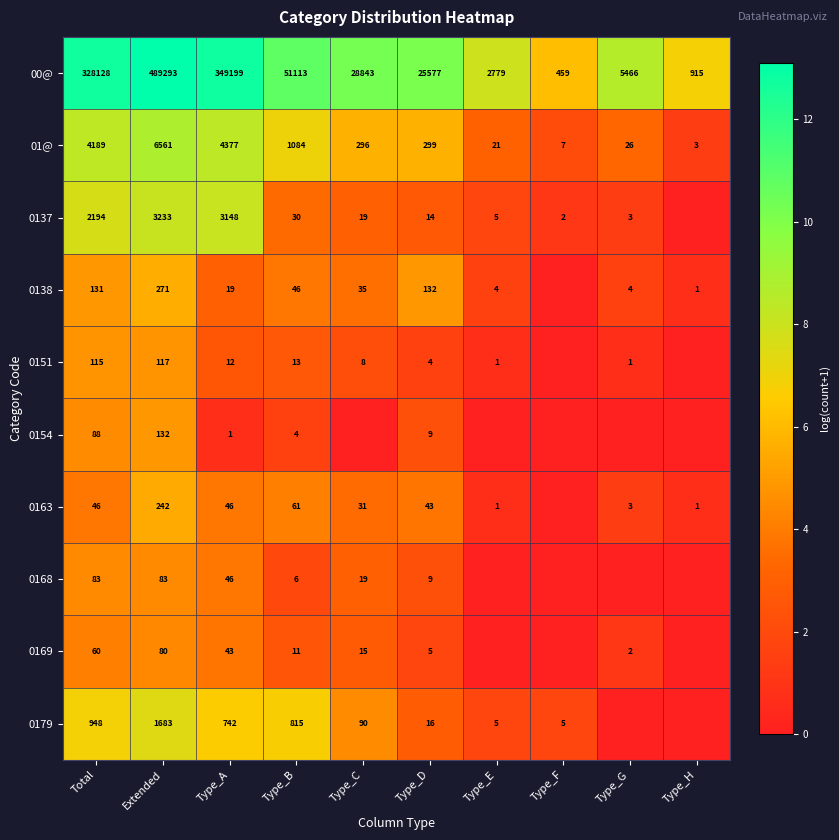

What value does the 00@ series have at Type_B, to the nearest 100?

51100